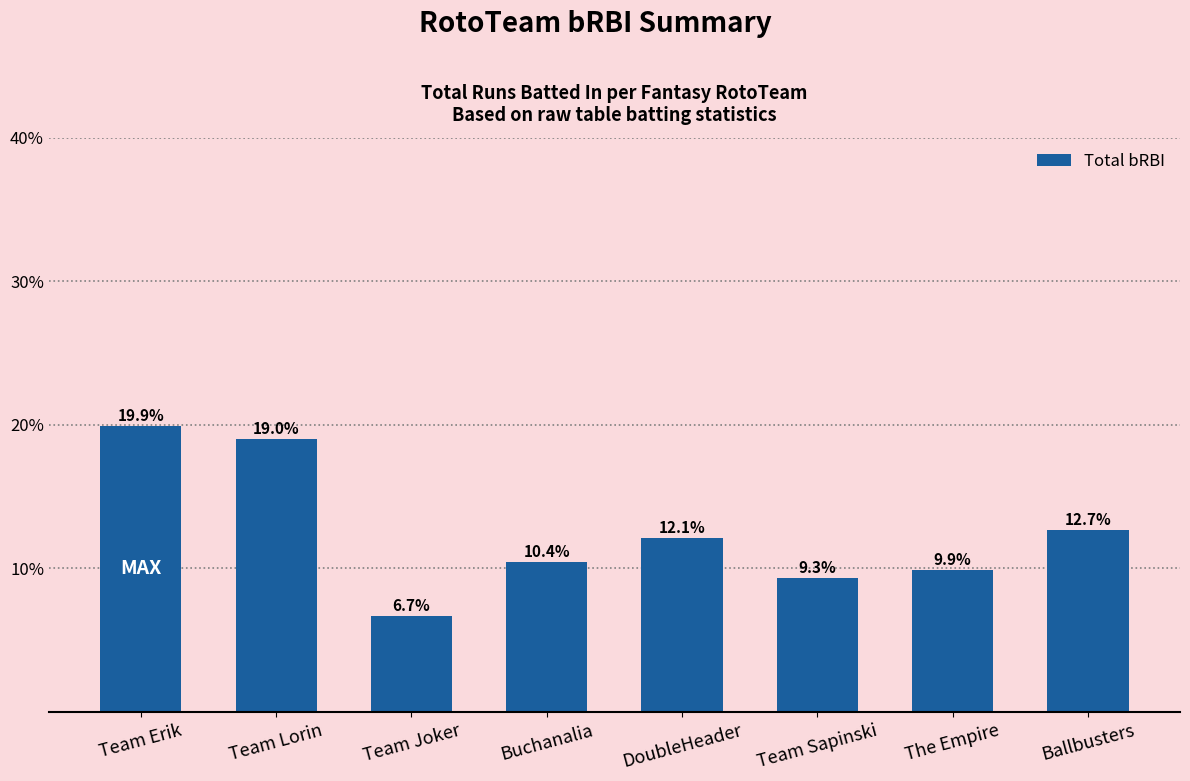

Where does the data first go above 65?

Team Erik